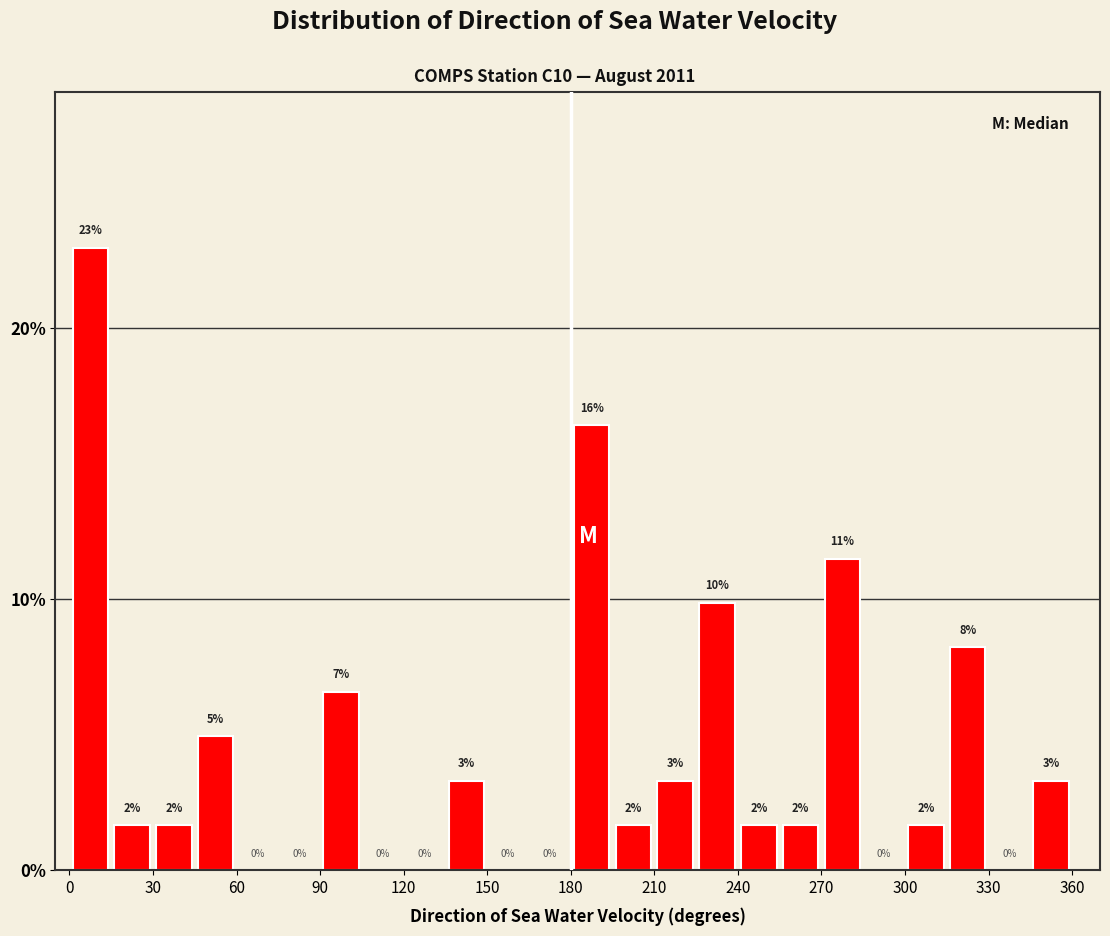

Around what value on the x-axis is the tallest bar? Give the approximate position of its centre, as read against the axis.

10